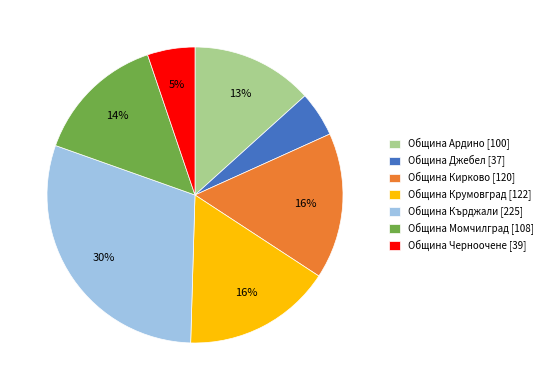

Do Община Ардино [100] and Община Кърджали [225] together represent more than half of the pie?

No